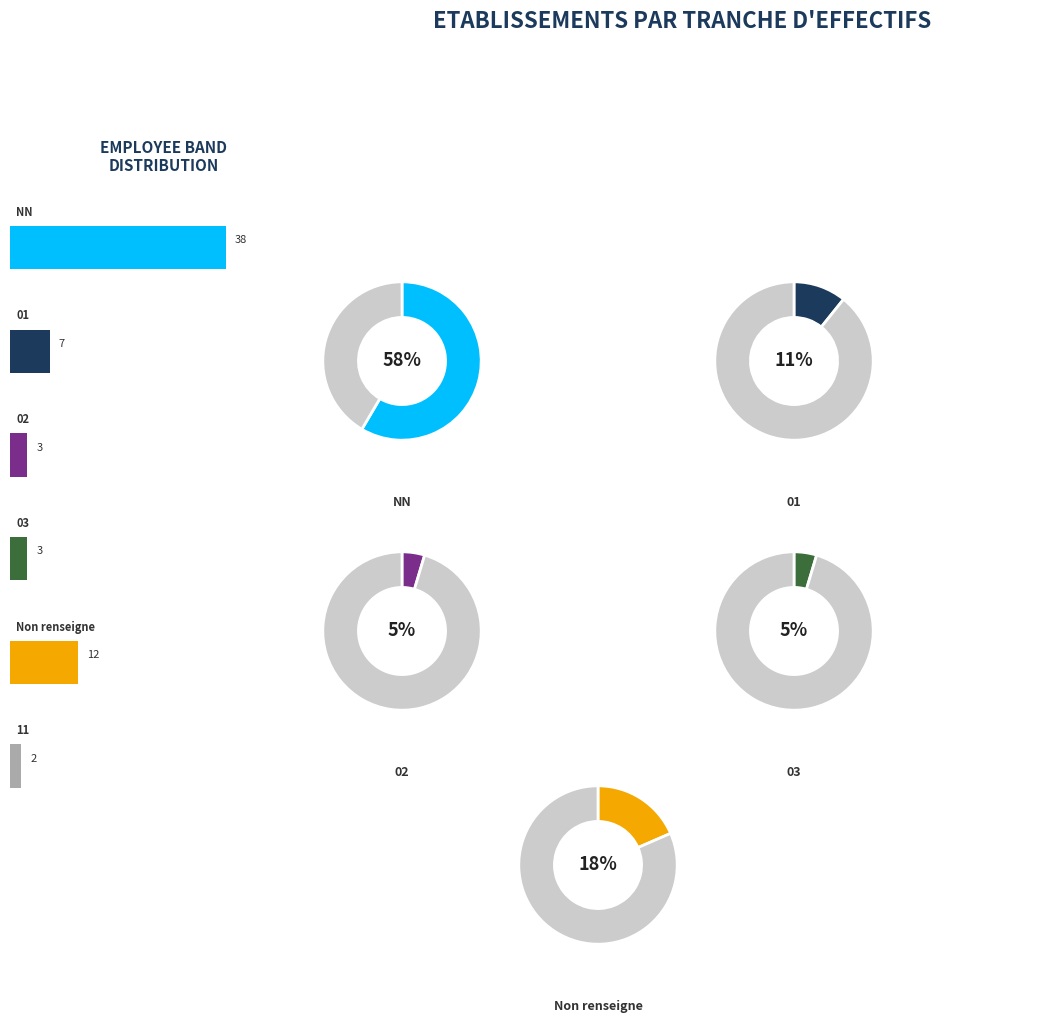

To the nearest percent, what is the average slice percentage?

17%